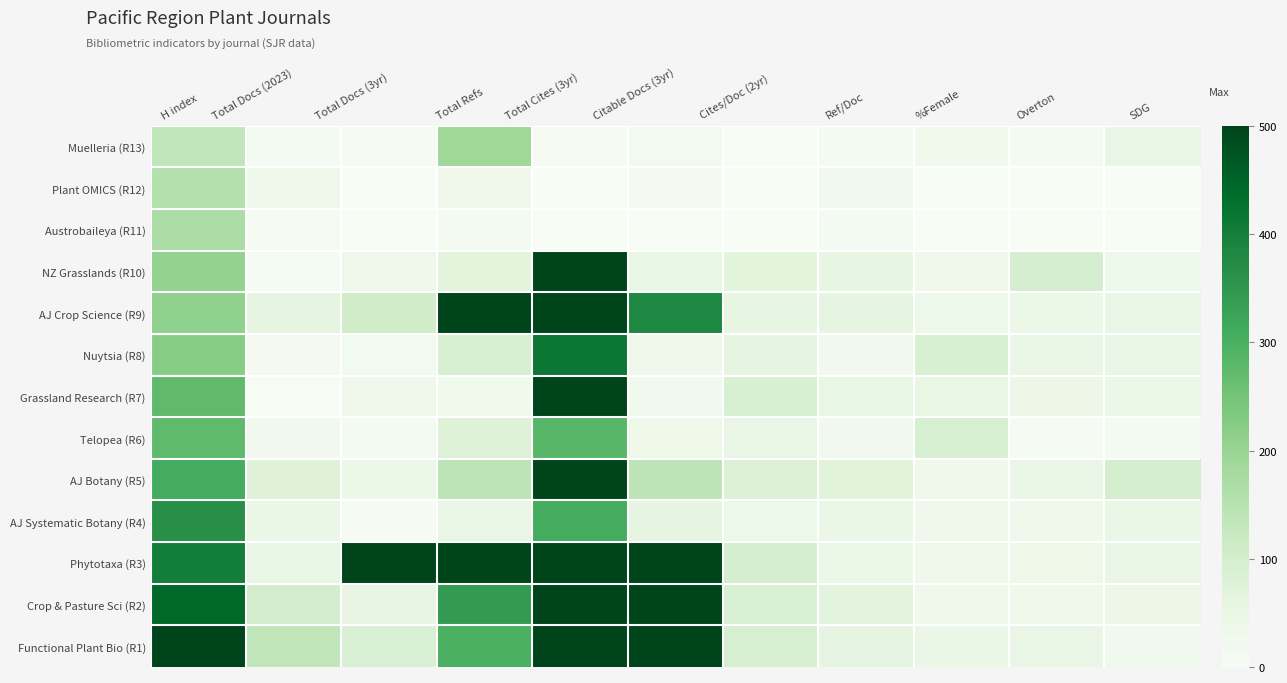

What is the total value across all series at Total Docs (2023)?

555